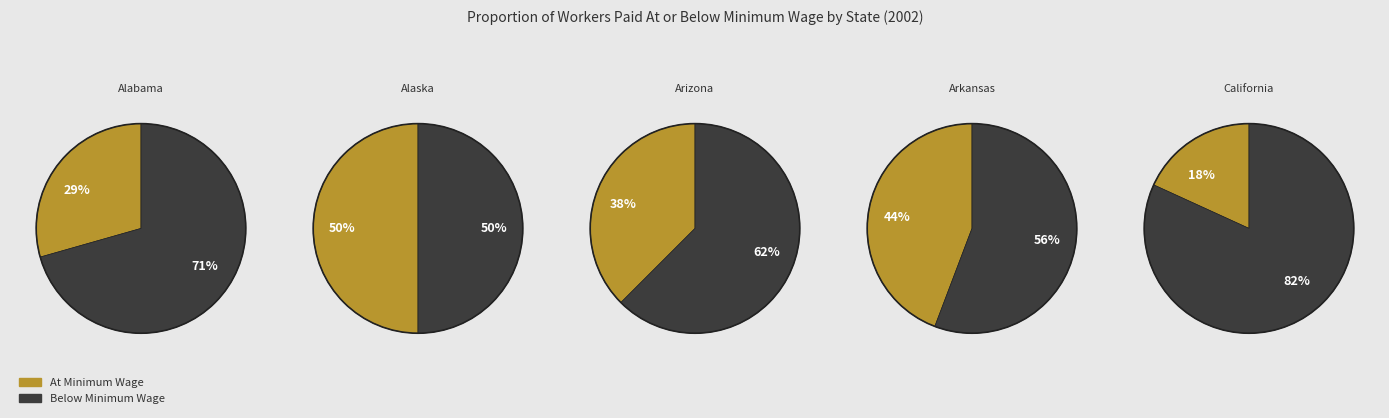

Which series has the largest range (max minus min)?

Below Minimum Wage